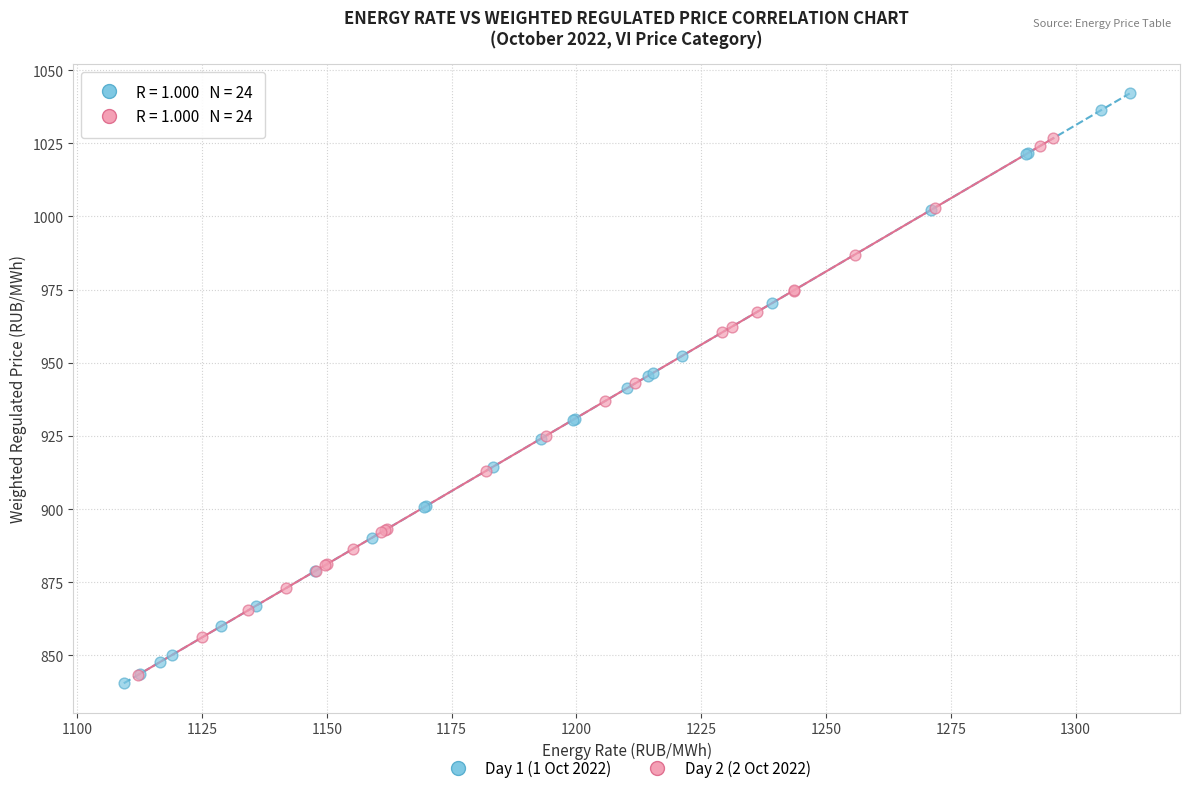

Which series contains the highest Y value?

Day 1 (1 Oct 2022)